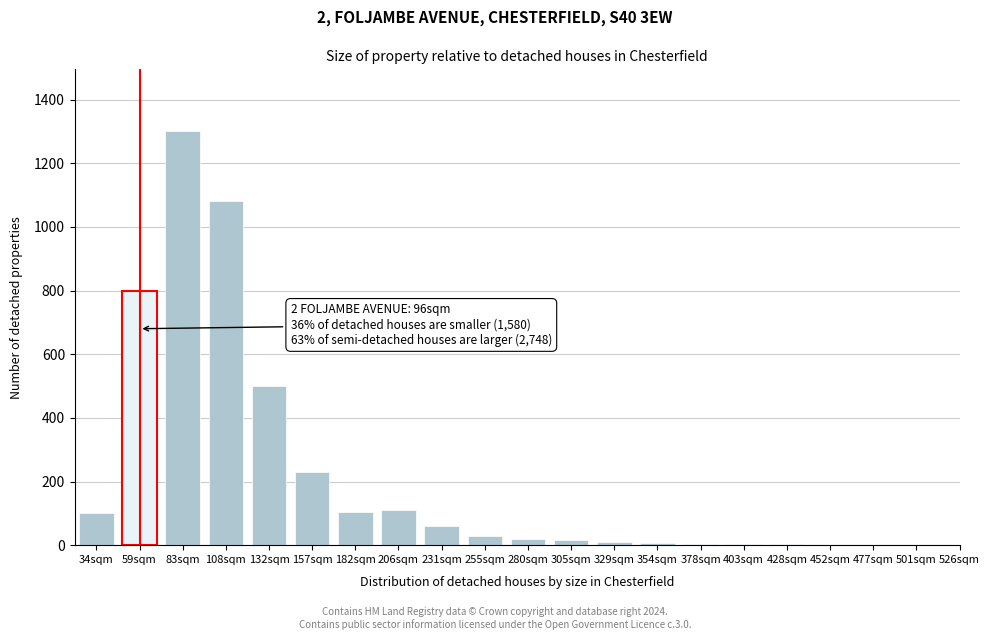

What is the sum of all values?

4384